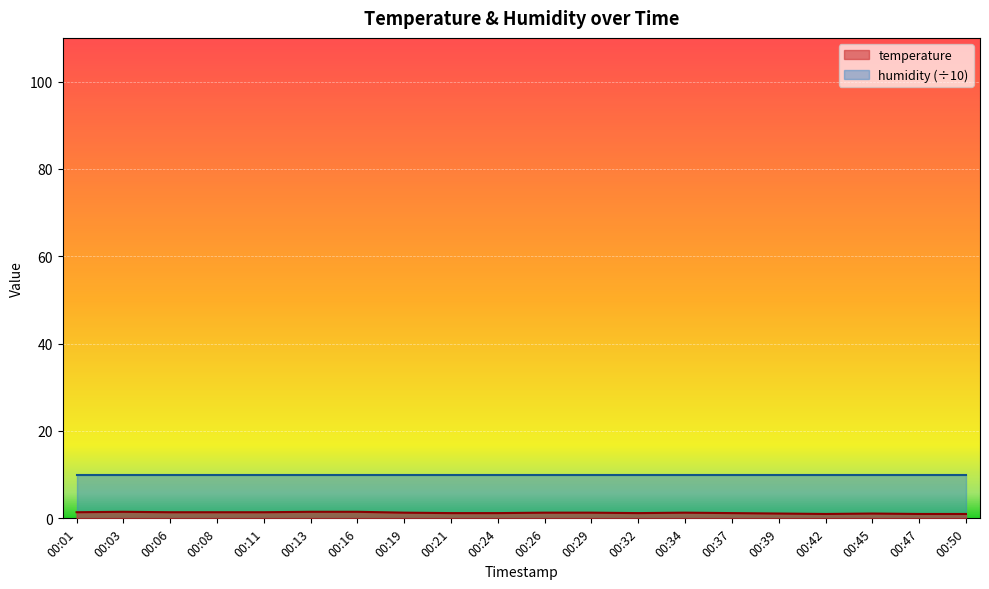

At which category does the chart reach its peak across all series?

00:03